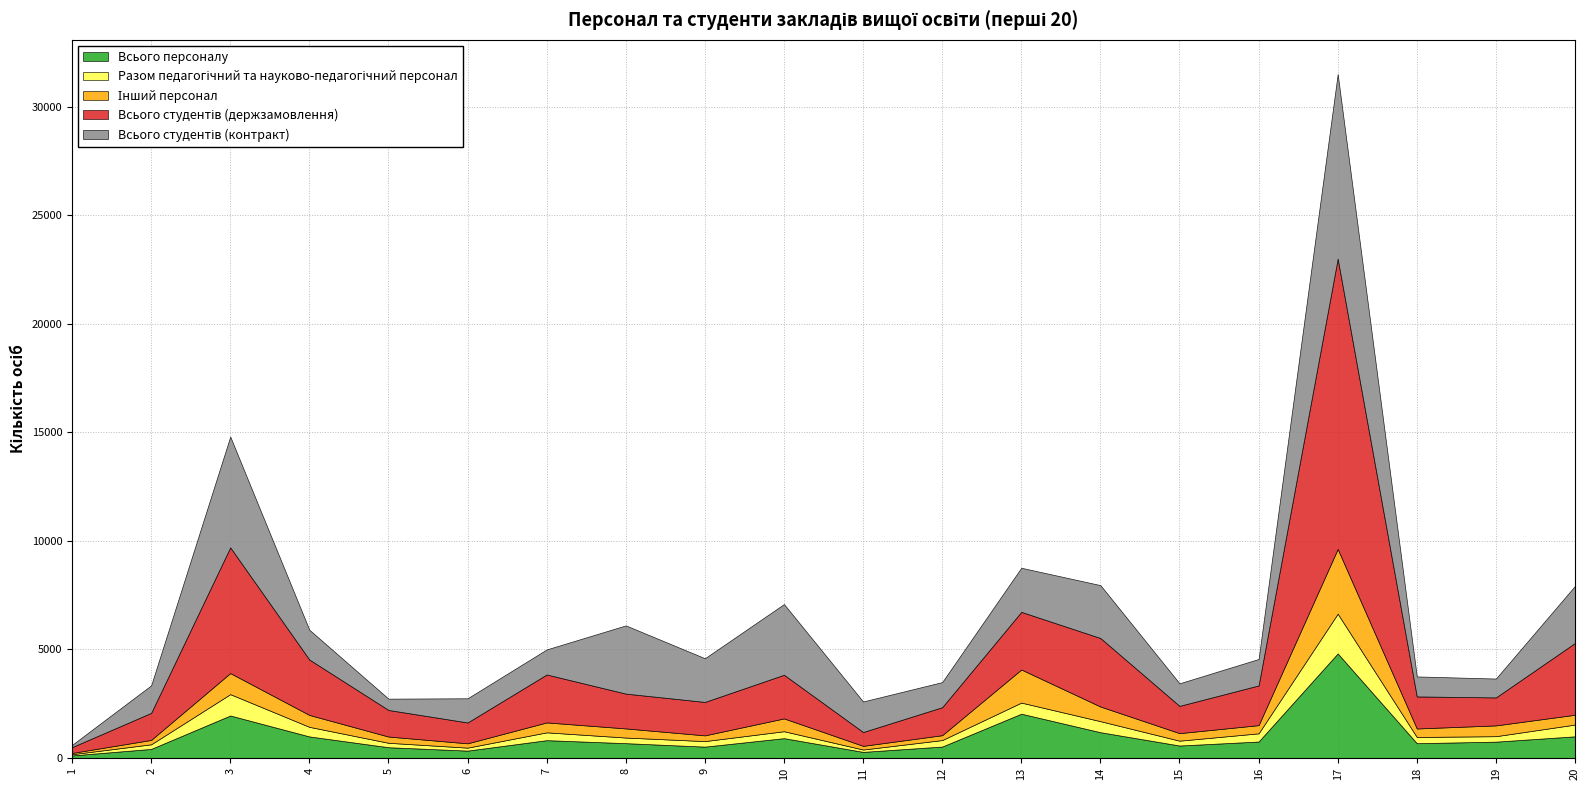

What is the approximate value of Разом педагогічний та науково-педагогічний персонал at 19?

252.0